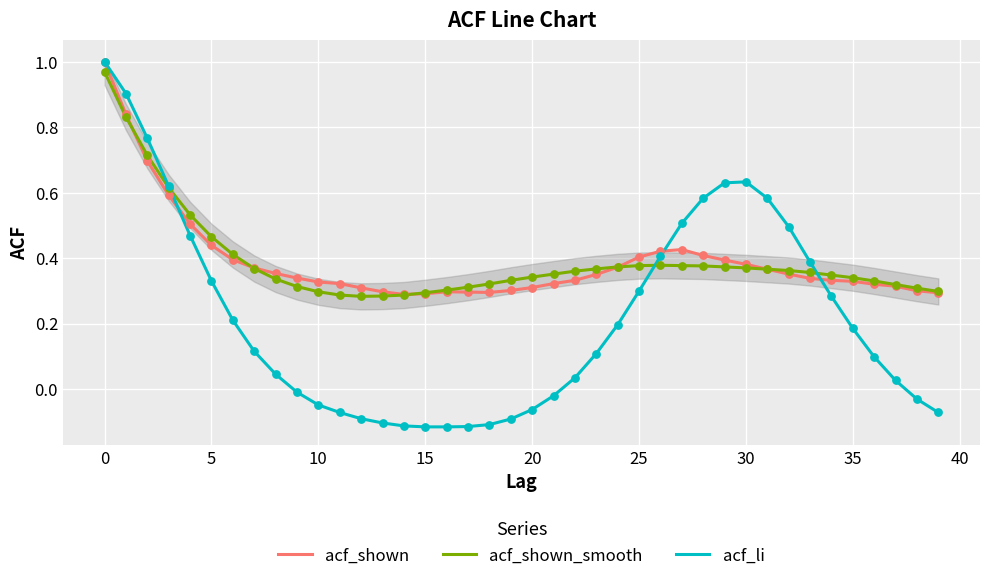

At how many categories does at least one series exceed 0?

40